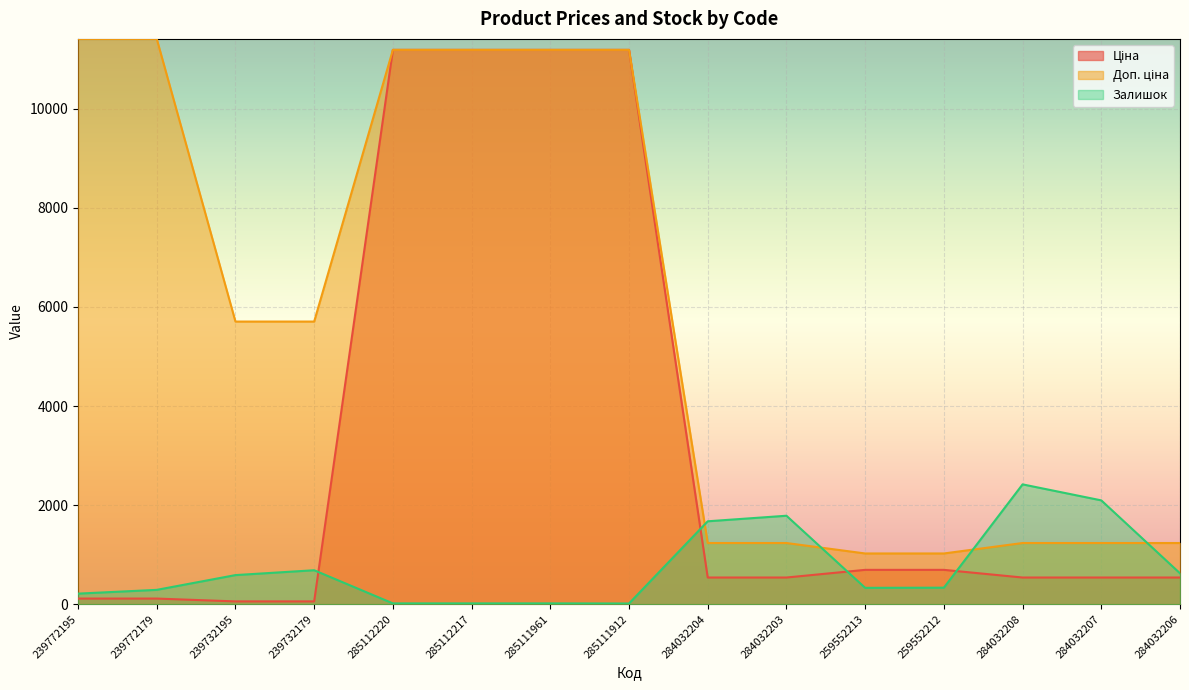

What is the label of the 1st point from the left?

239772195